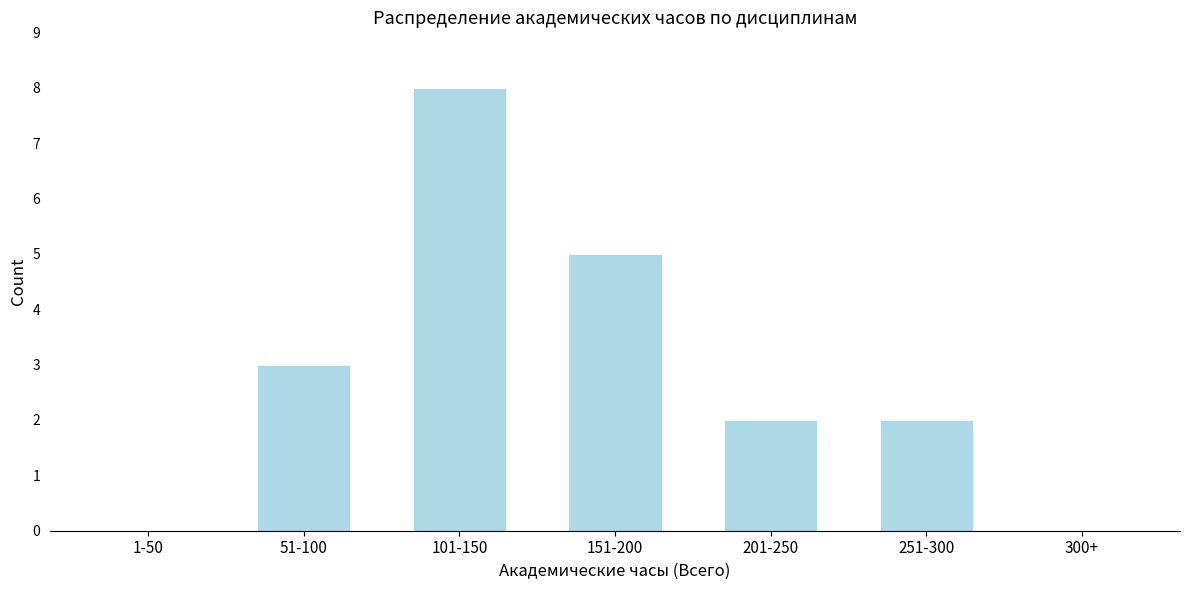

Reading left to right, list all the values displayed in this chart.

1-50=0	51-100=3	101-150=8	151-200=5	201-250=2	251-300=2	300+=0